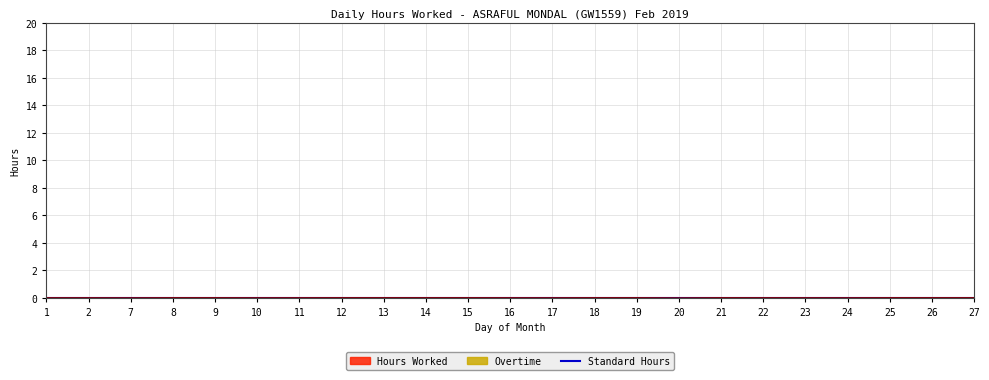

Rank the categories by Hours Worked value from highest to lowest.

26, 21, 14, 13, 18, 8, 27, 25, 9, 12, 15, 19, 22, 23, 11, 1, 16, 2, 24, 10, 17, 7, 20